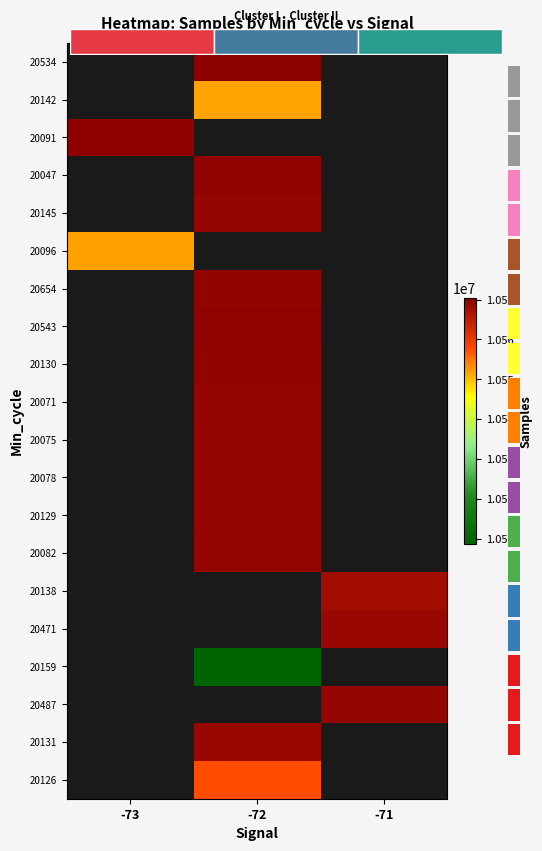

What is the maximum value shown in the chart?

10570406.0